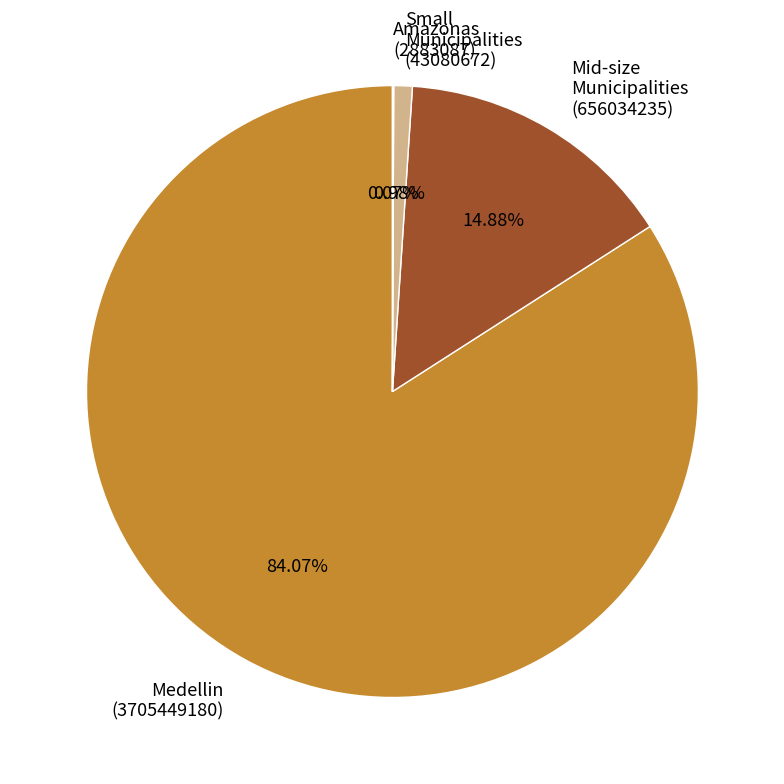

Which category has the biggest portion of the pie?

Medellin (3705449180)